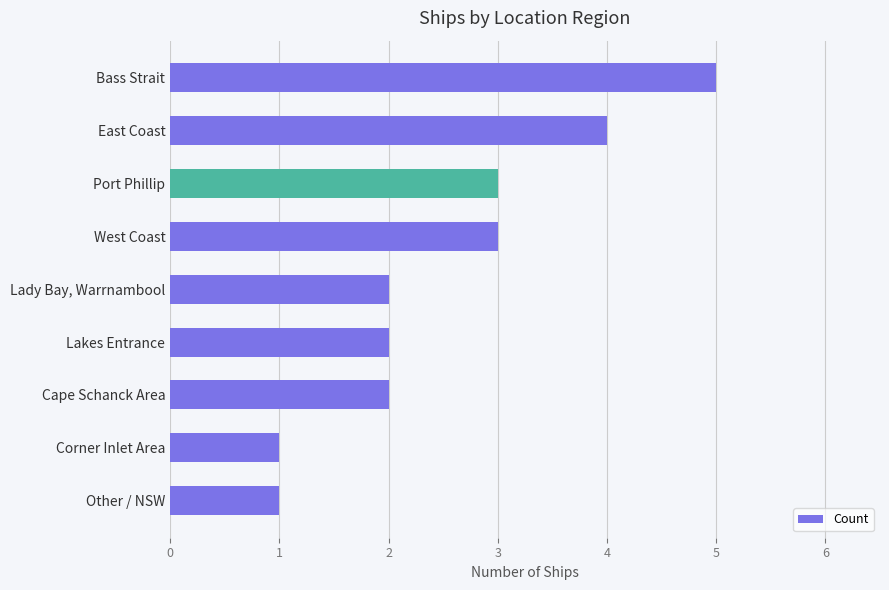

True or false: the data shows 2 at Cape Schanck Area.

True